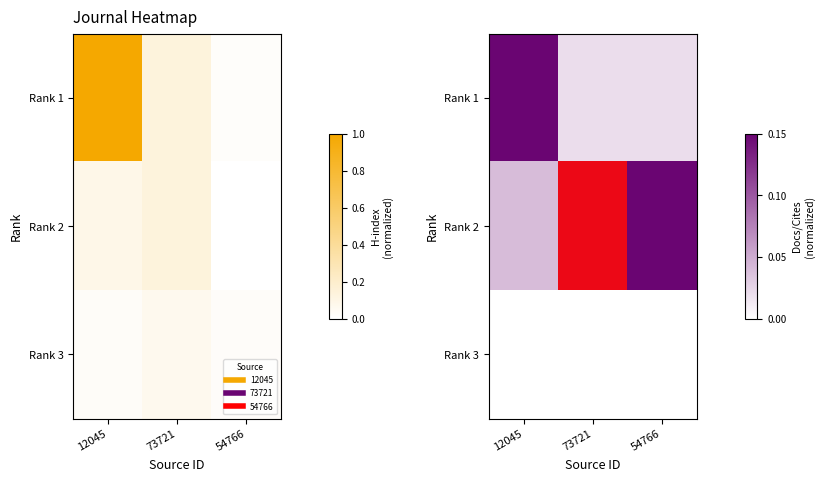

What is the greatest value displayed?

1